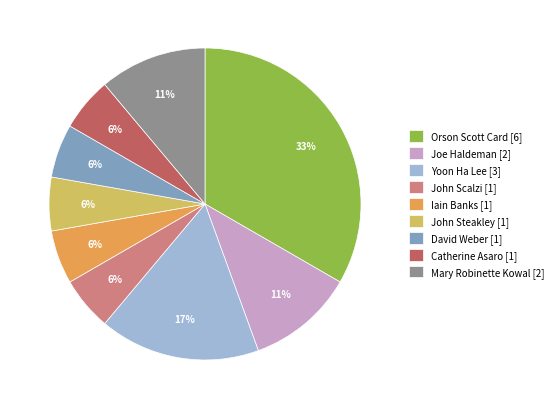

What is the ratio of the value at John Scalzi to the value at Catherine Asaro?

1.0